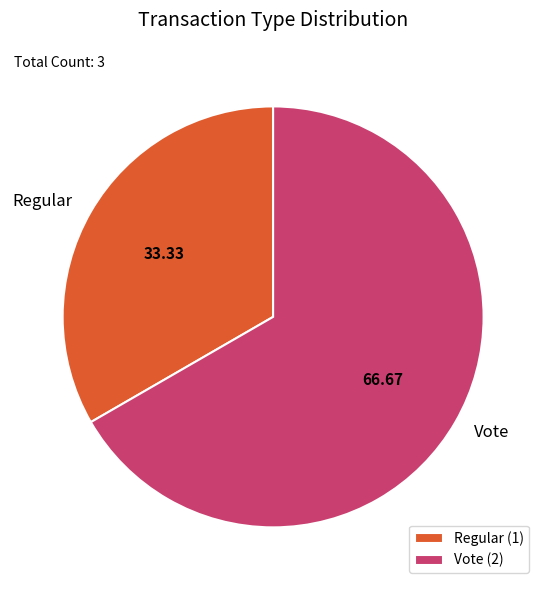

Rank the categories by value from lowest to highest.

Regular, Vote